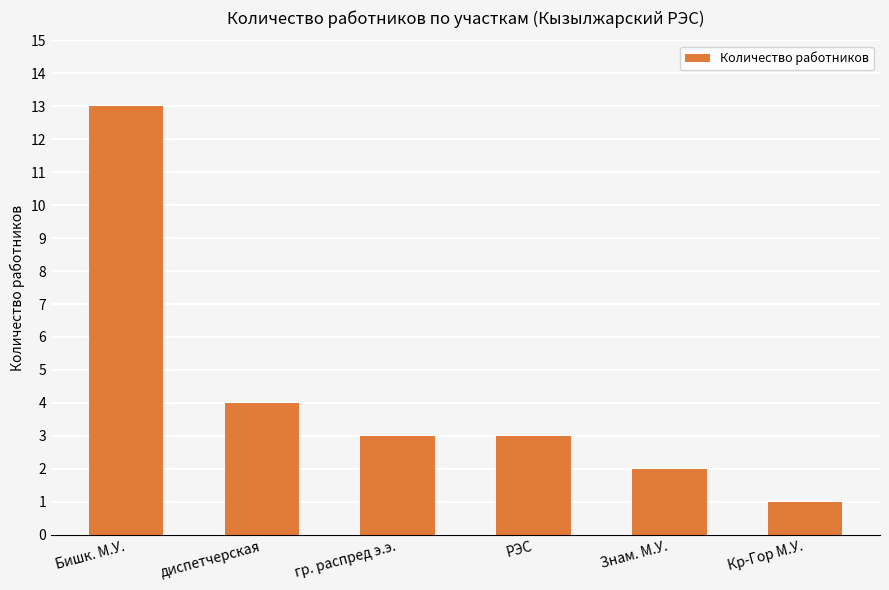

What is the sum of the values at гр. распред э.э. and Бишк. М.У.?

16